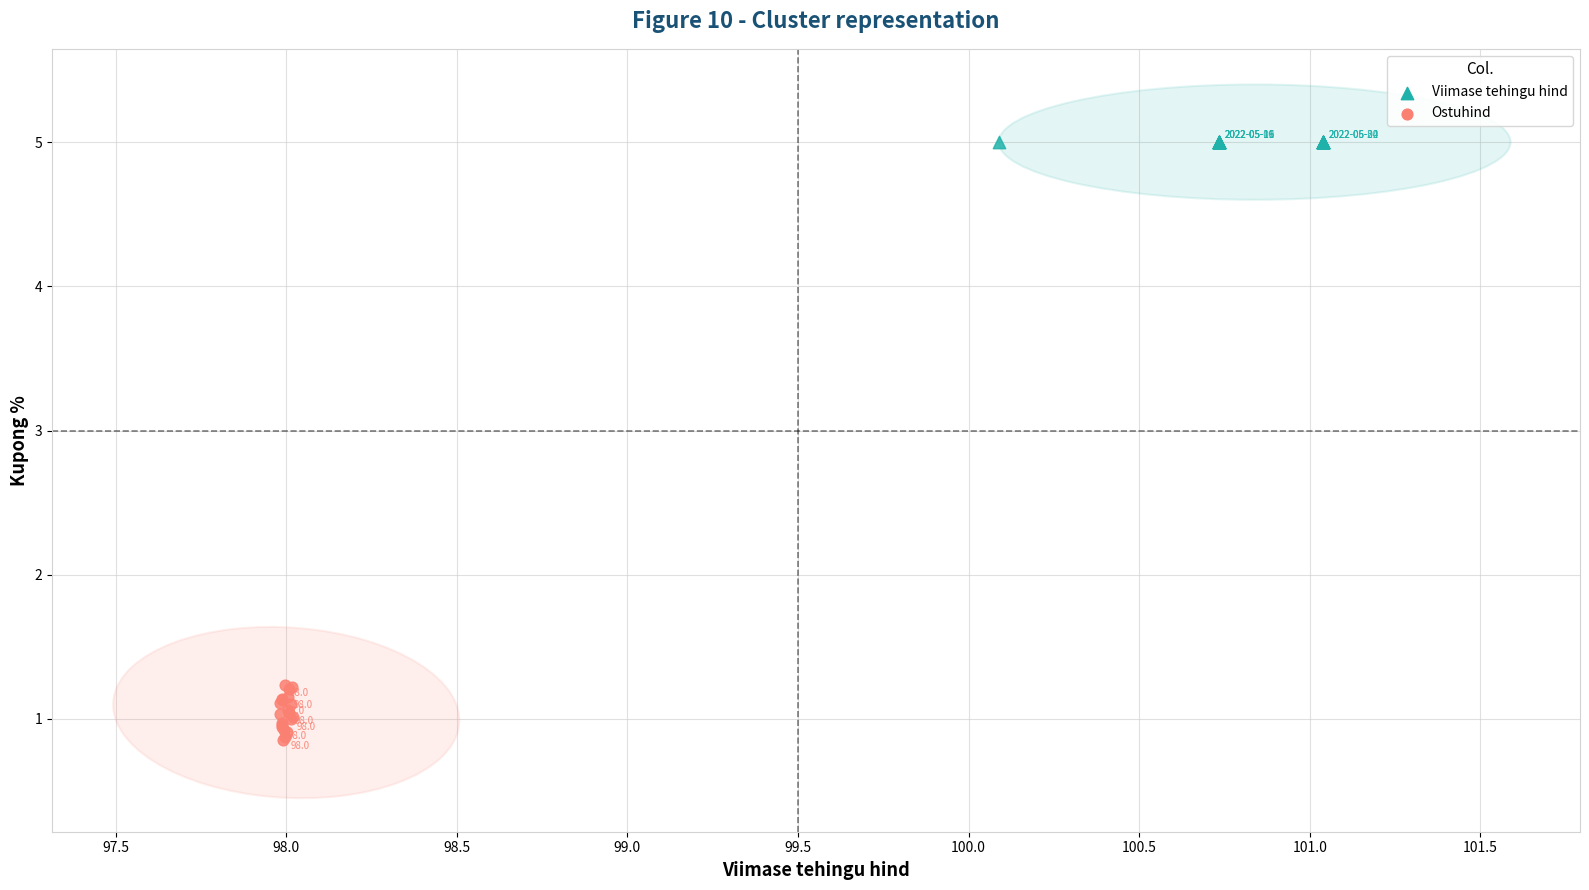

Which series reaches the maximum Y coordinate?

Viimase tehingu hind